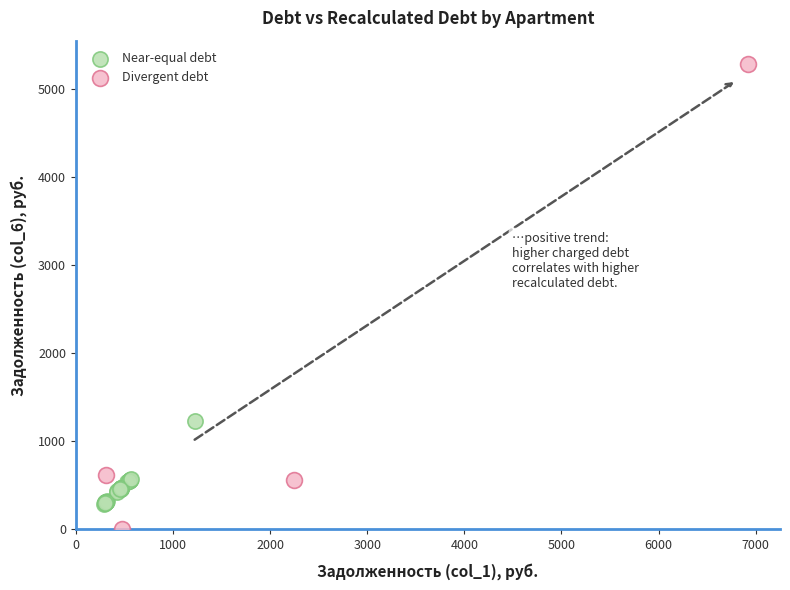

Which series contains the lowest Y value?

Divergent debt